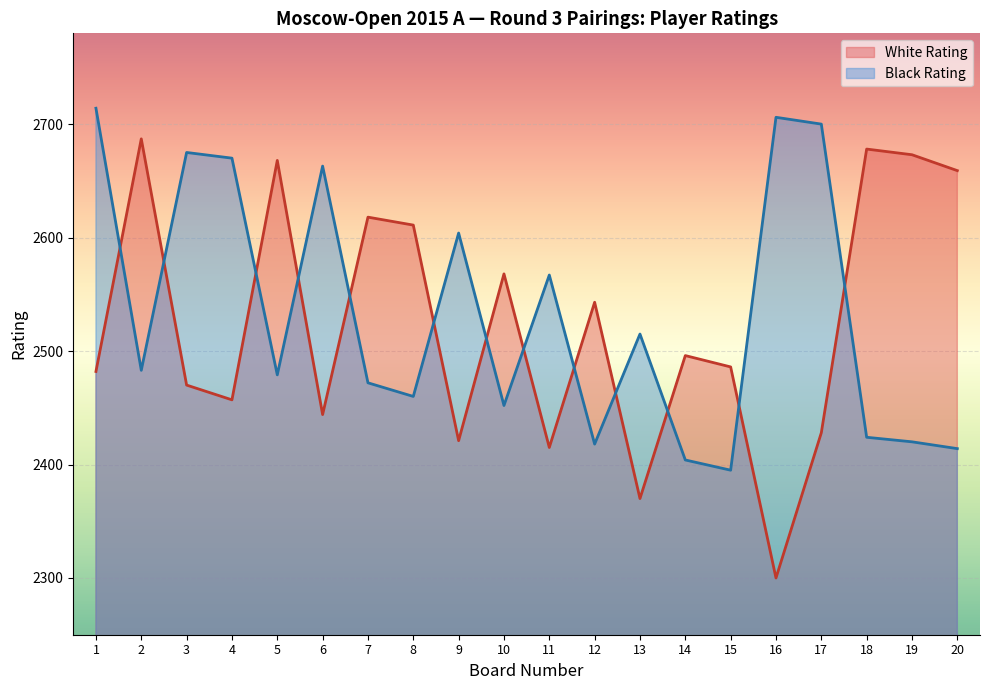

Which series has the widest spread of values?

White Rating